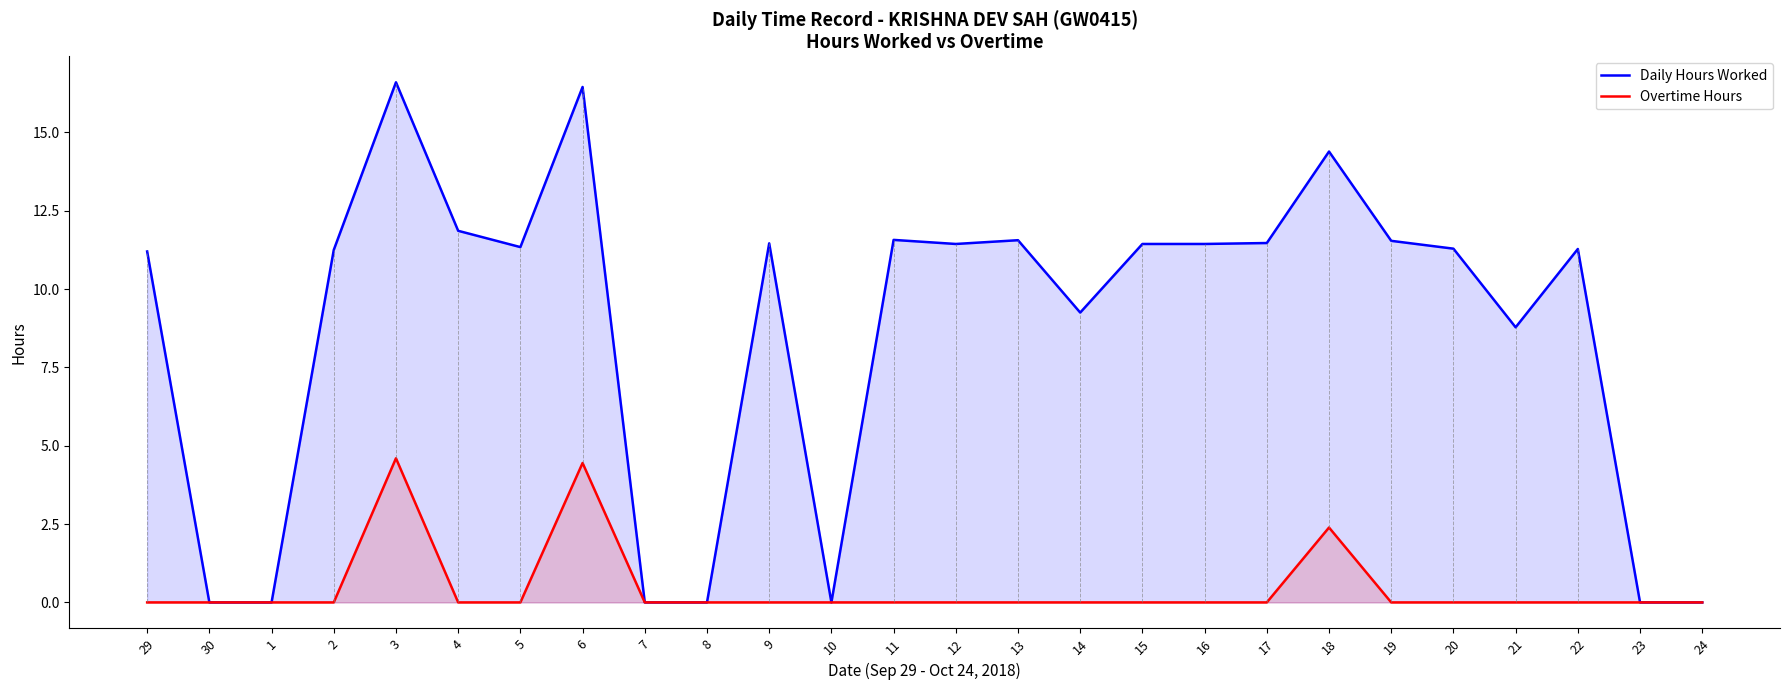

At which label does Daily Hours Worked first exceed 11?

29